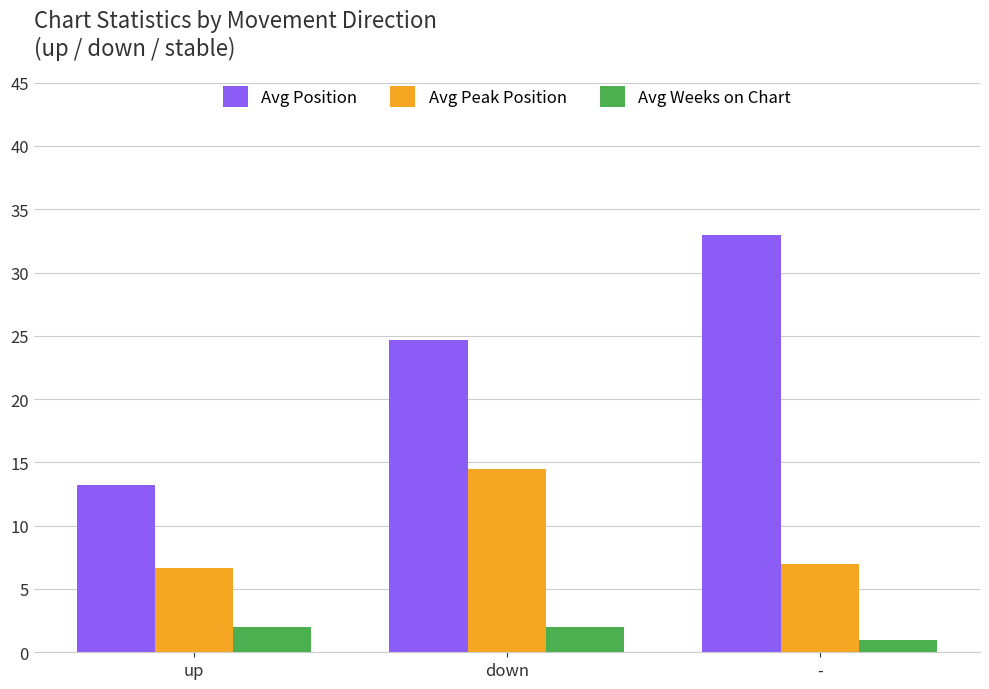

At which label is Avg Position closest to 23?

down